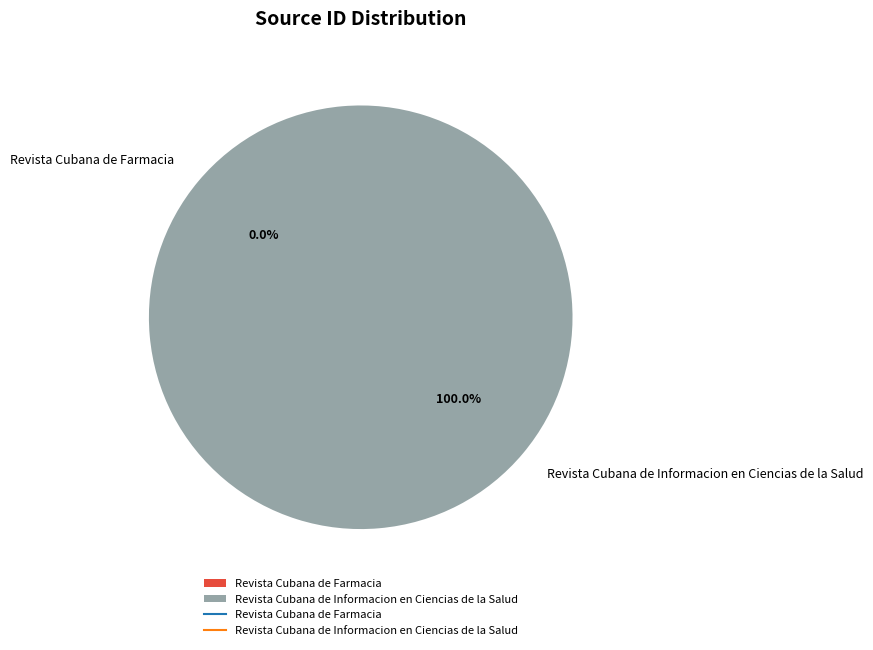

Which slice is the largest?

Revista Cubana de Informacion en Ciencias de la Salud